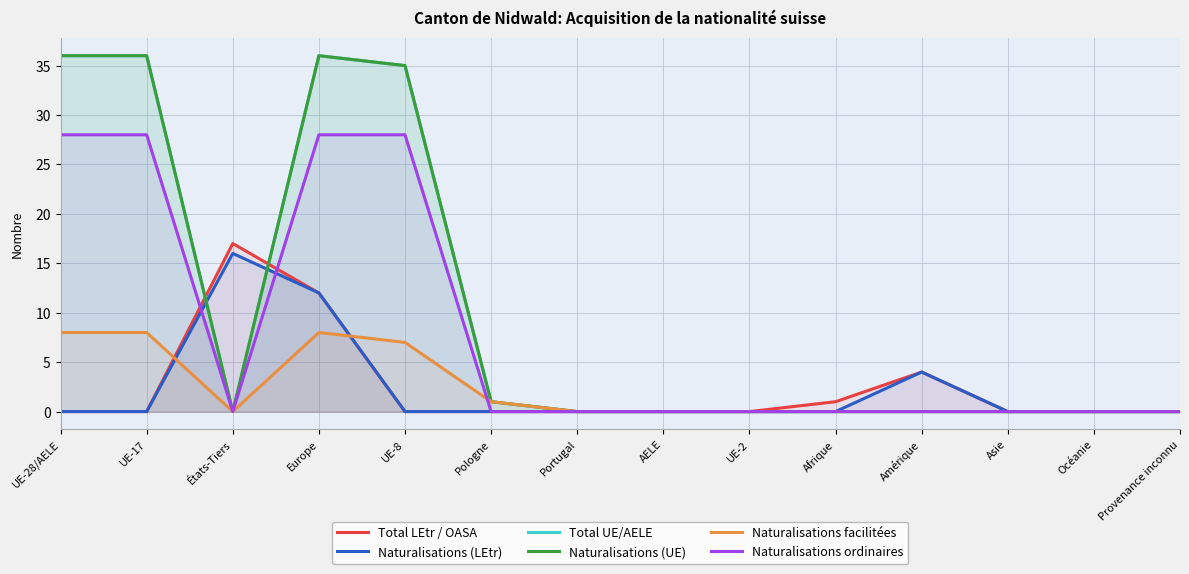

What is the difference between the maximum and minimum values in the Total UE/AELE series?

36